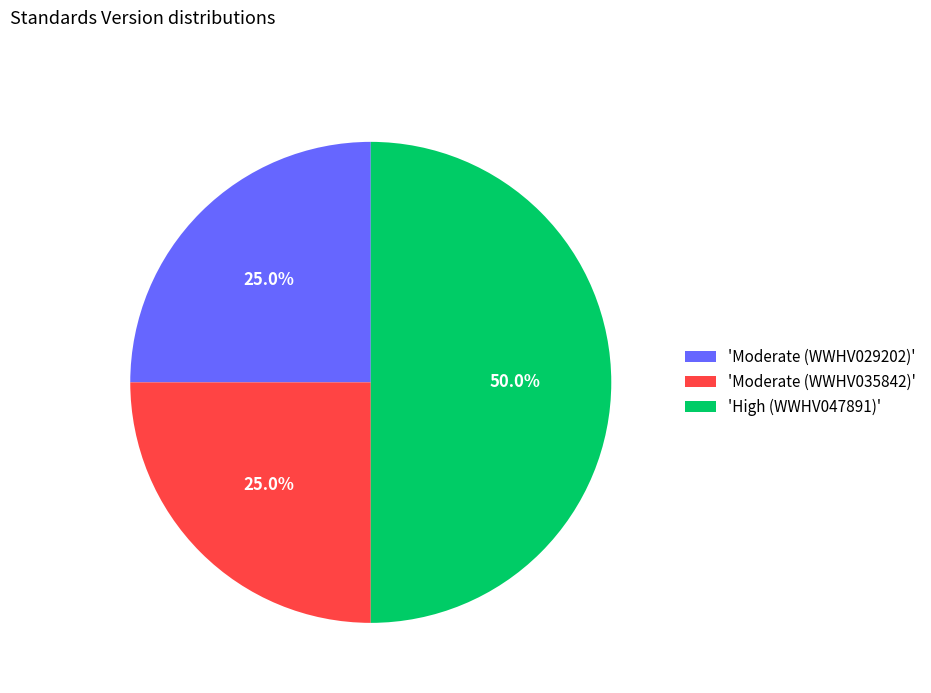

To the nearest percent, what is the average slice percentage?

33%